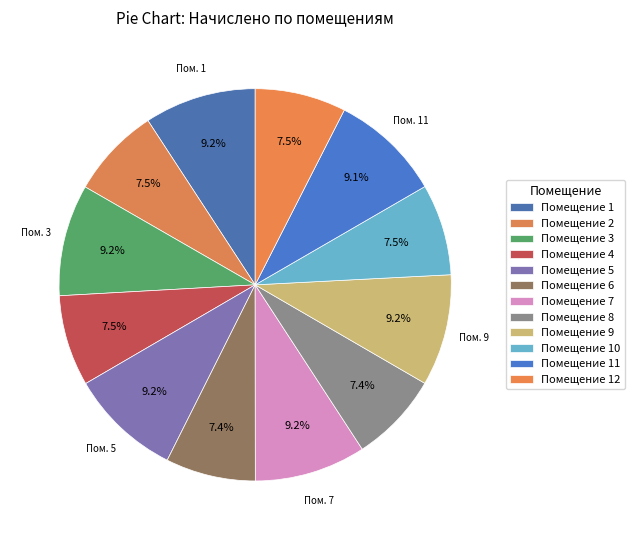

Count the number of slices in the pie.

12